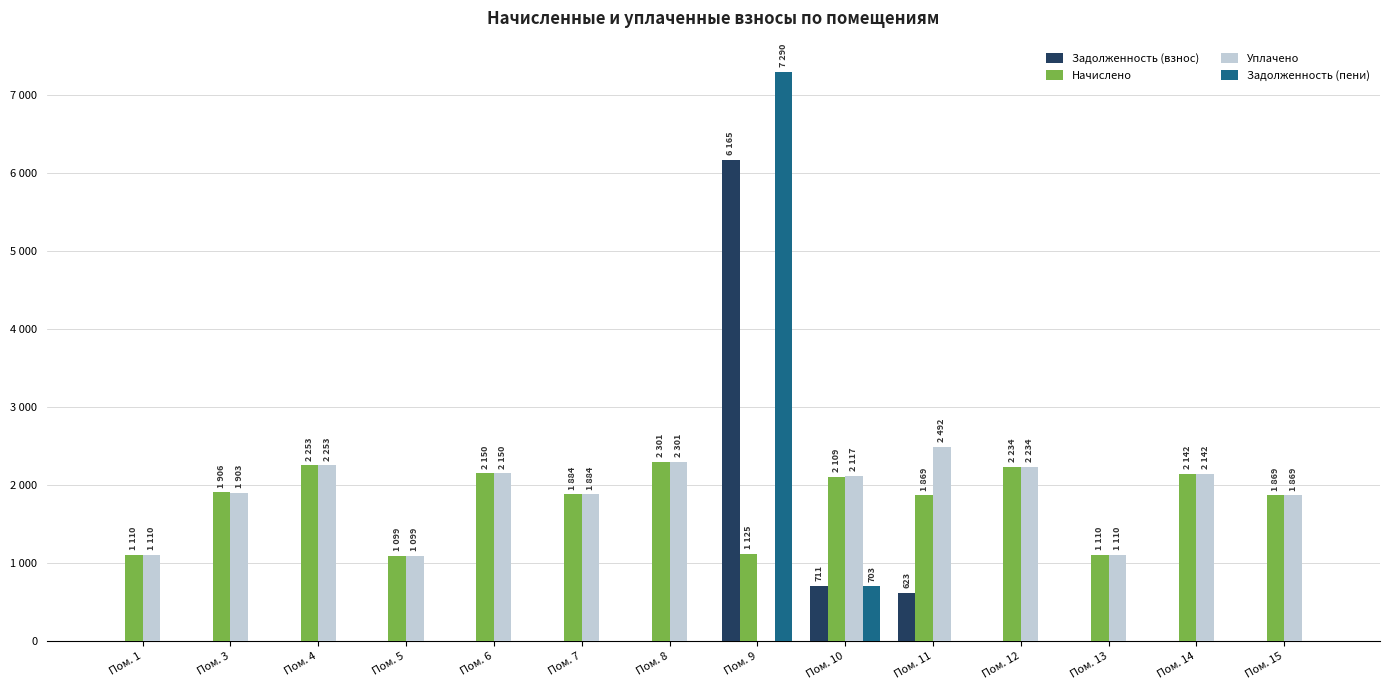

Are the bars grouped side by side (vs. stacked)?

Yes